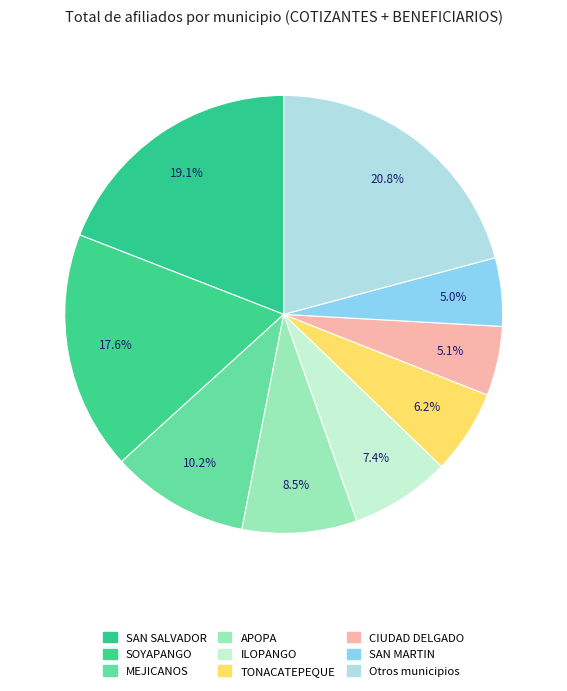

How many slices are in this pie chart?

9